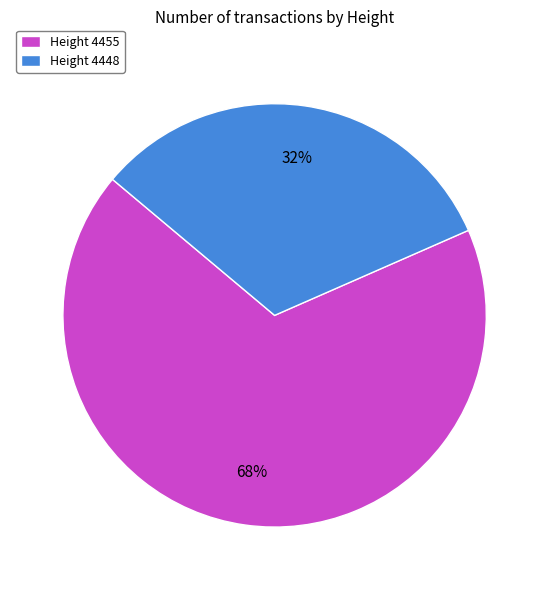

Is Height 4455 the majority of the pie?

Yes